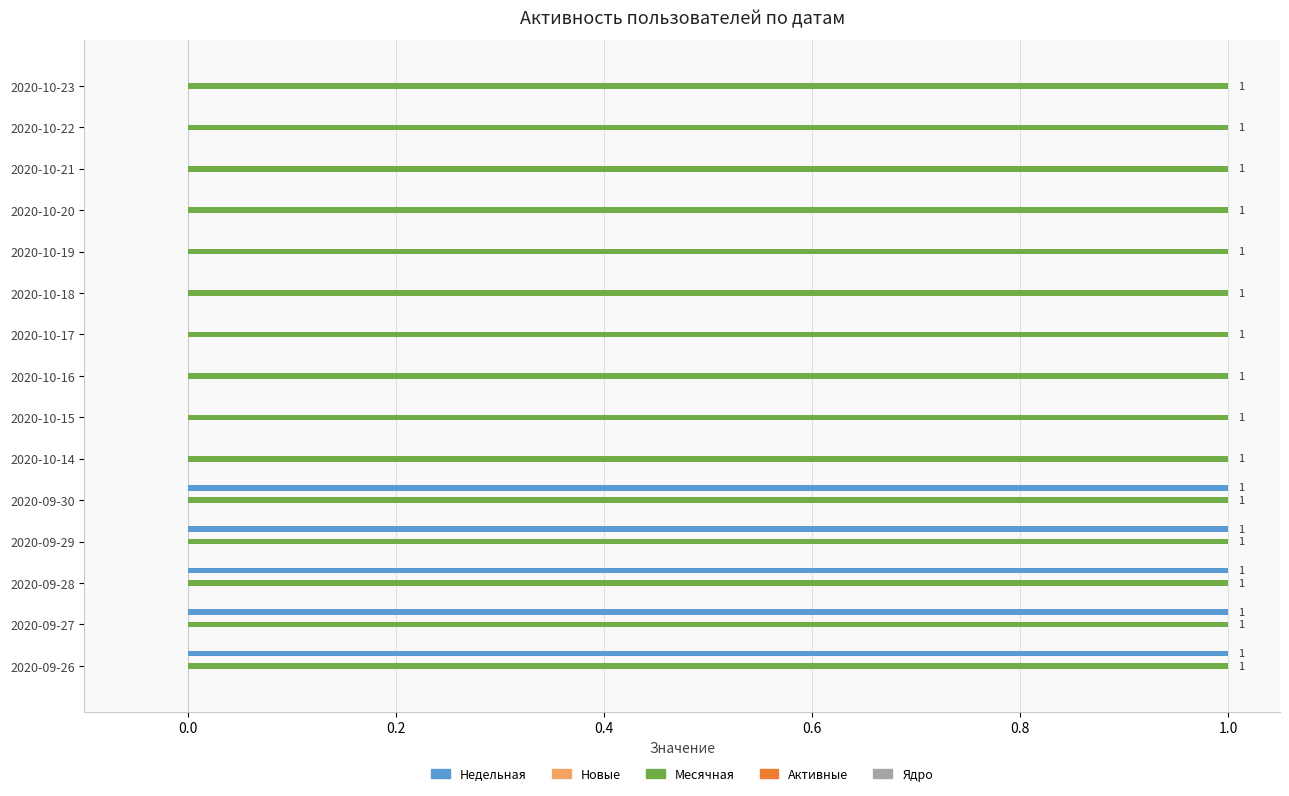

True or false: Недельная has a value of 1 at 2020-09-30.

True